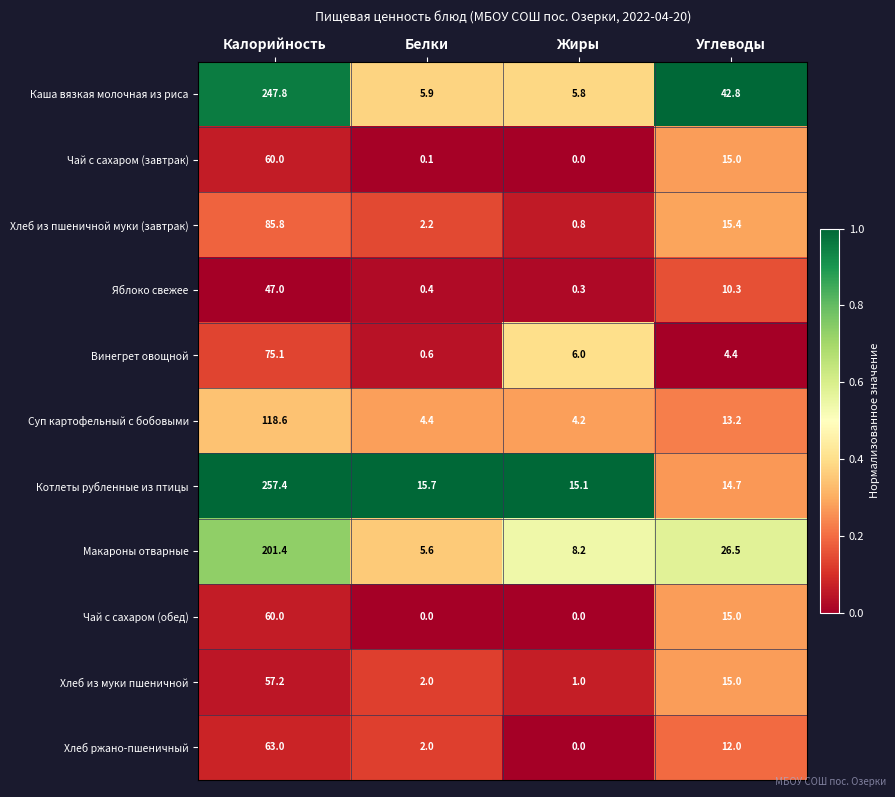

Is the value of Чай с сахаром (обед) at Углеводы greater than the value of Яблоко свежее at Калорийность?

No